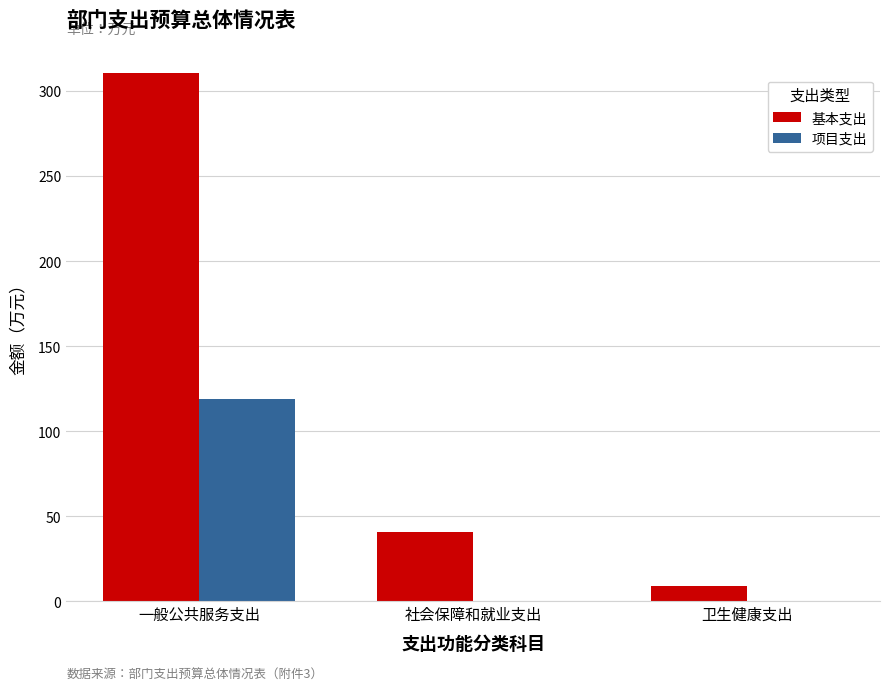

Count the 项目支出 values in the range 0 to 119.

3